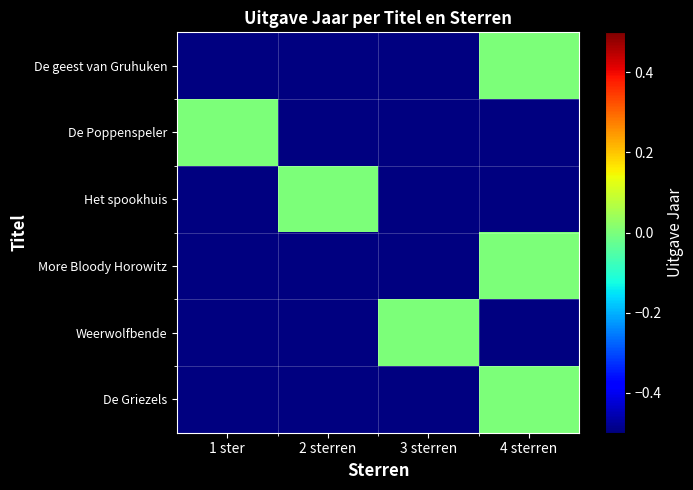

Reading left to right, transcribe all the data shown in this chart.

De geest van Gruhuken: 1 ster=0	2 sterren=0	3 sterren=0	4 sterren=2010
De Poppenspeler: 1 ster=2010	2 sterren=0	3 sterren=0	4 sterren=0
Het spookhuis: 1 ster=0	2 sterren=2010	3 sterren=0	4 sterren=0
More Bloody Horowitz: 1 ster=0	2 sterren=0	3 sterren=0	4 sterren=2010
Weerwolfbende: 1 ster=0	2 sterren=0	3 sterren=2010	4 sterren=0
De Griezels: 1 ster=0	2 sterren=0	3 sterren=0	4 sterren=2010